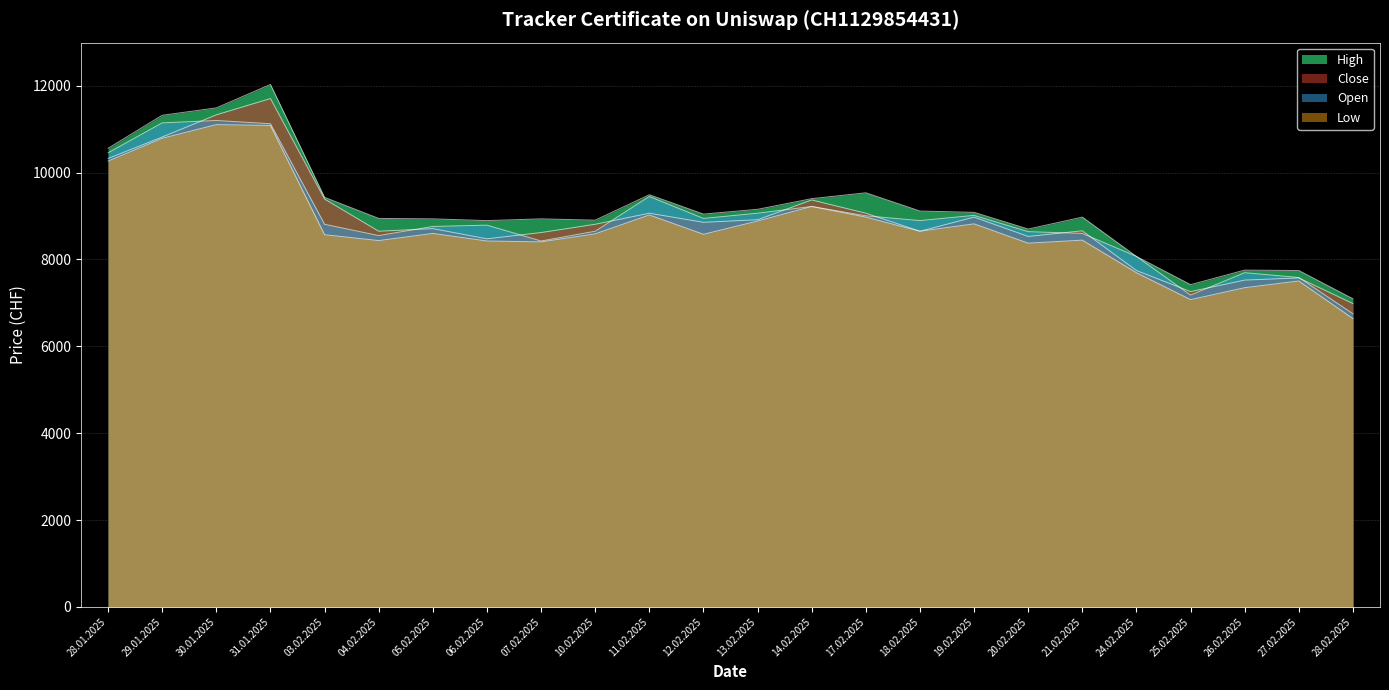

What is the sum of the Open values at 07.02.2025 and 21.02.2025?

17025